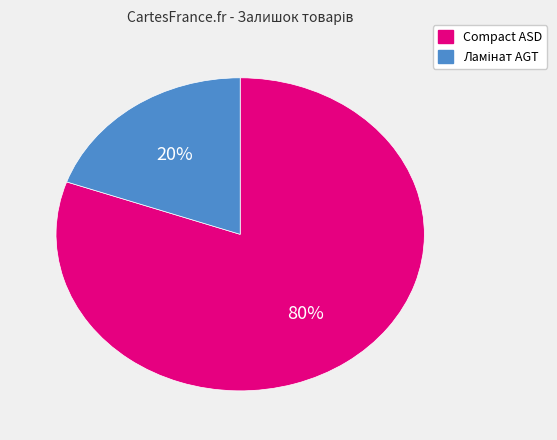

How many slices are in this pie chart?

2